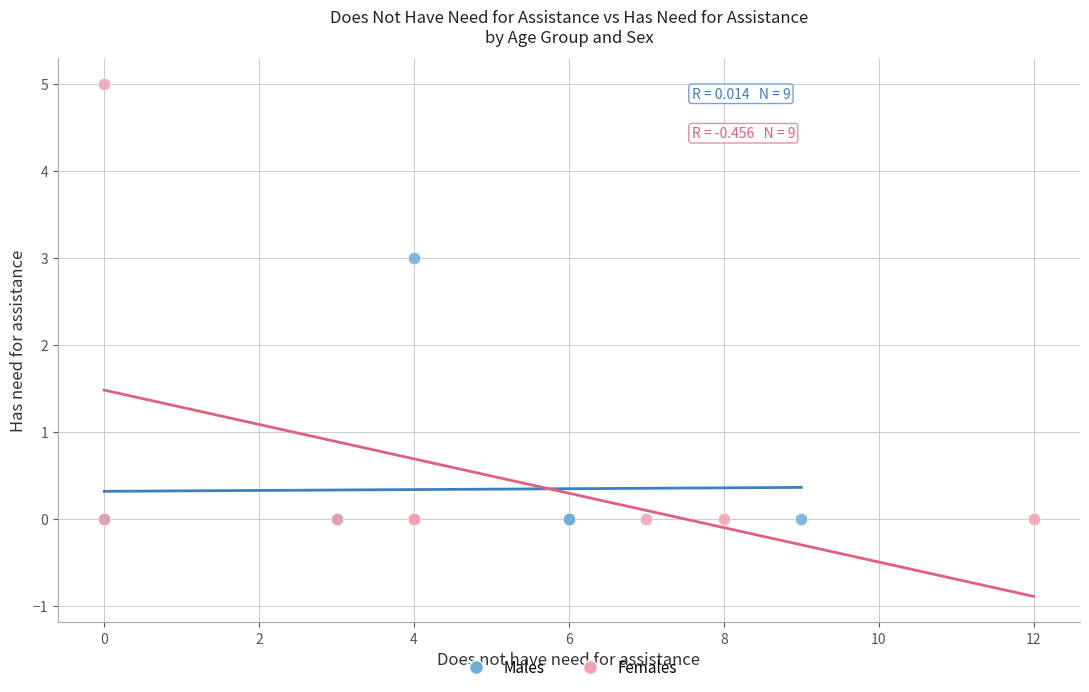

Which series contains the highest Y value?

Females